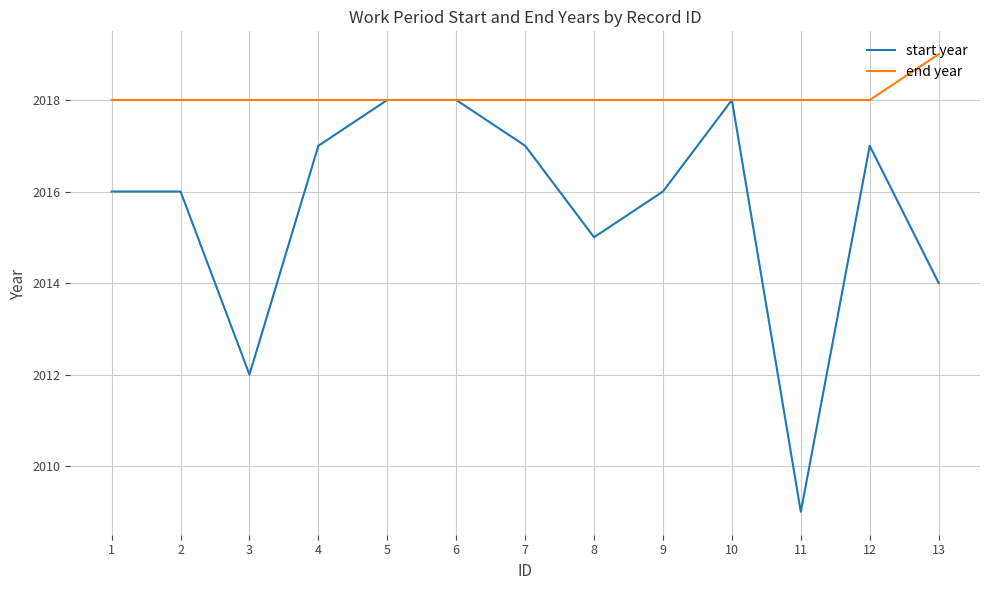

The start year series shows 2018 at 10. True or false?

True